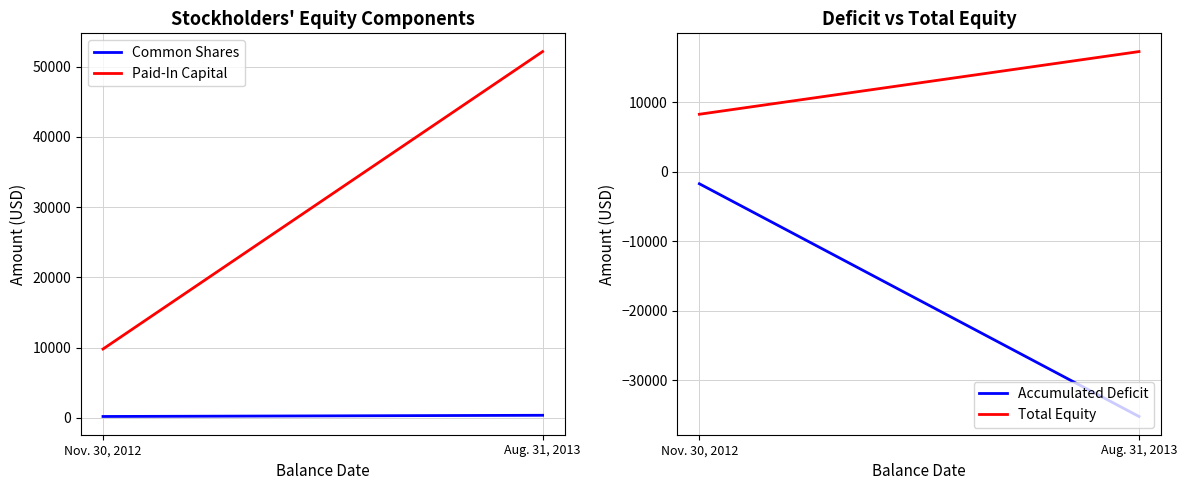

What is the average value of the Common Shares series?

285